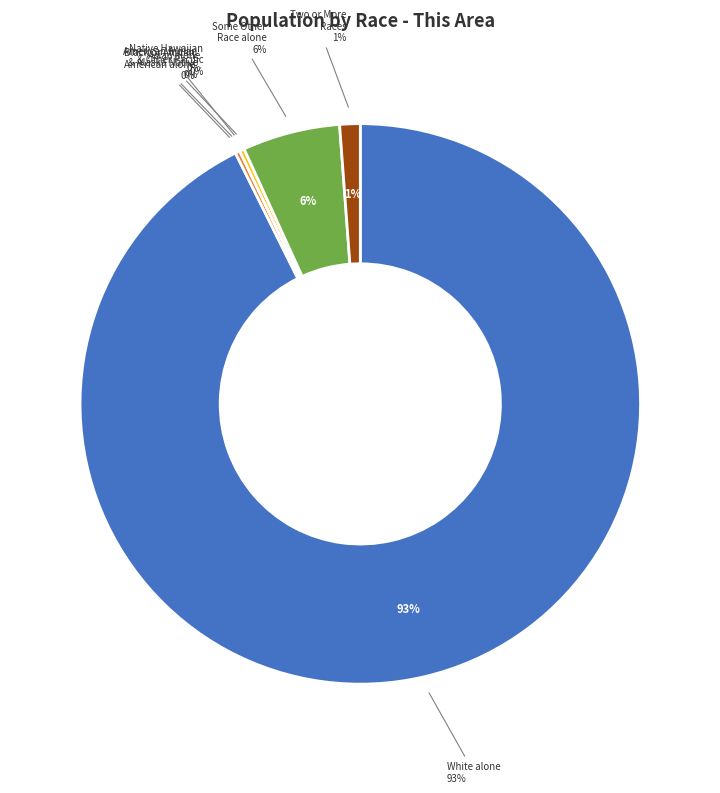

Is it true that Some Other Race alone is 6% of the pie?

True